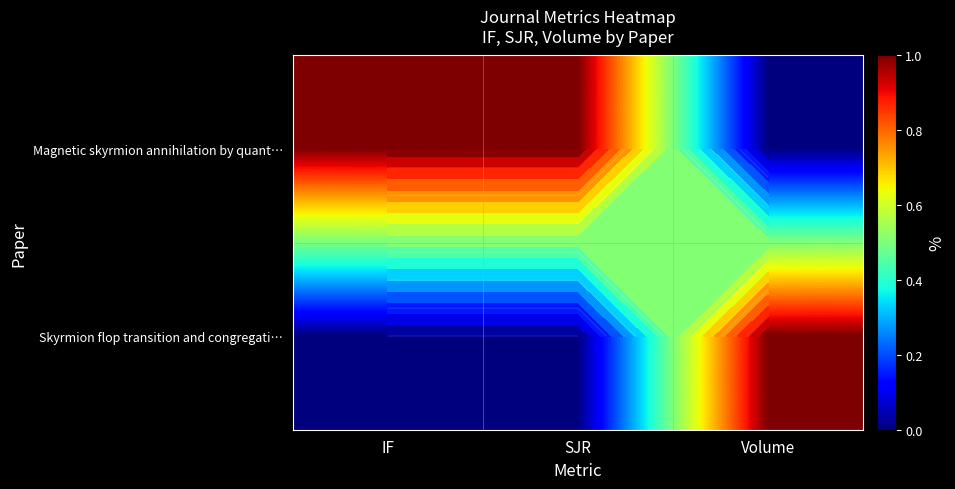

Rank the categories by Skyrmion flop transition and congregati… value from highest to lowest.

Volume, IF, SJR